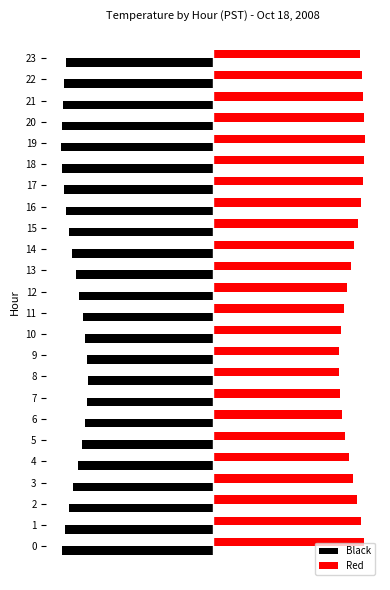

What is the label of the 8th bar from the right?

16